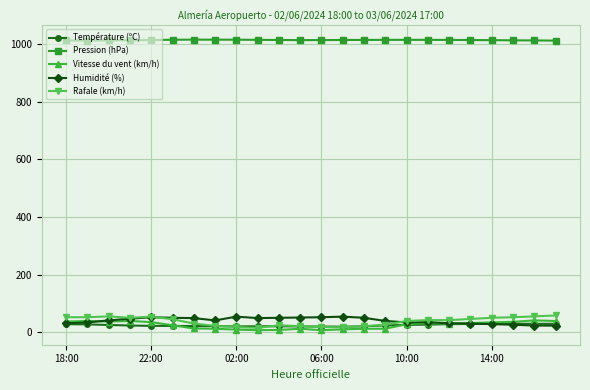

What is the value of the Pression (hPa) point at the 3rd from the left?

1012.5